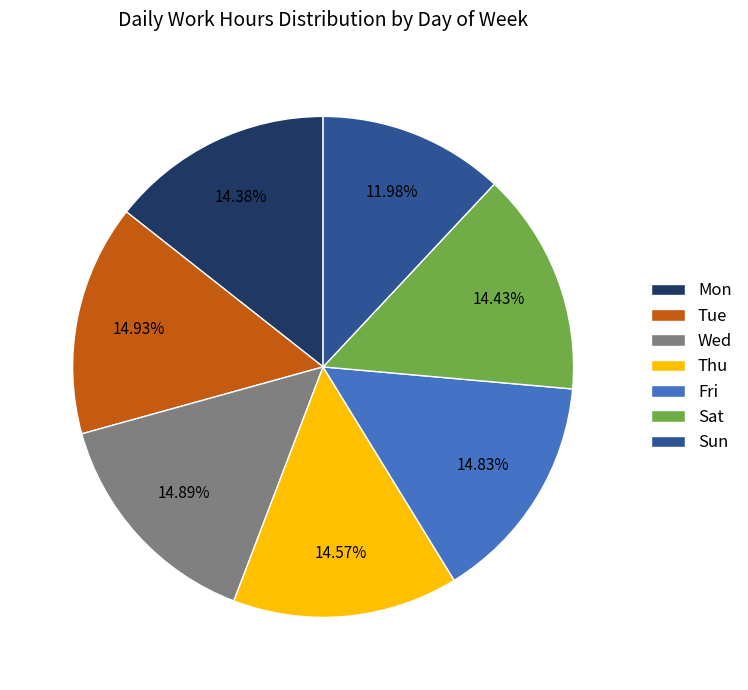

Is it true that Fri is 8% of the pie?

False